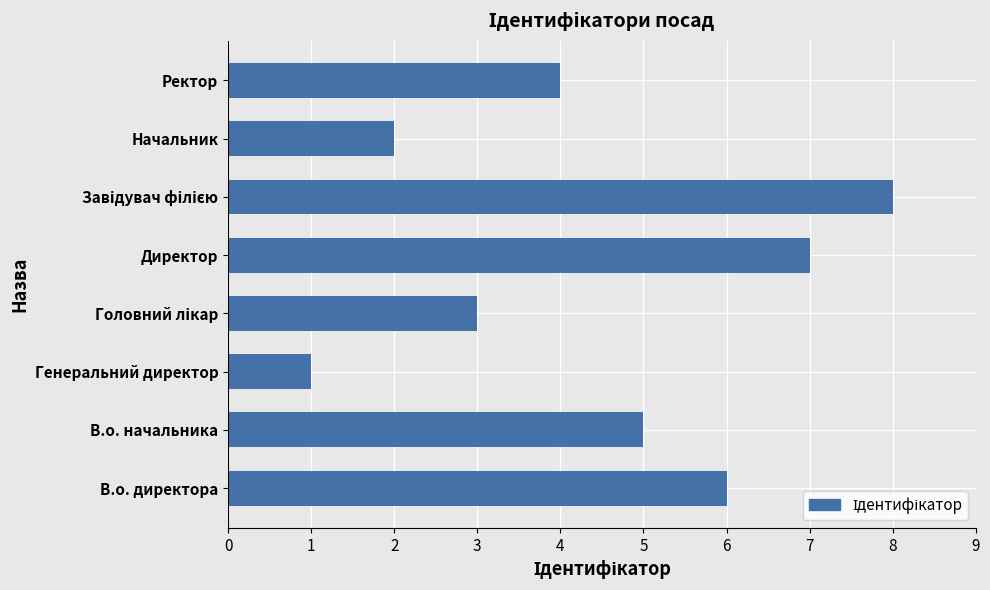

What is the maximum value shown in the chart?

8